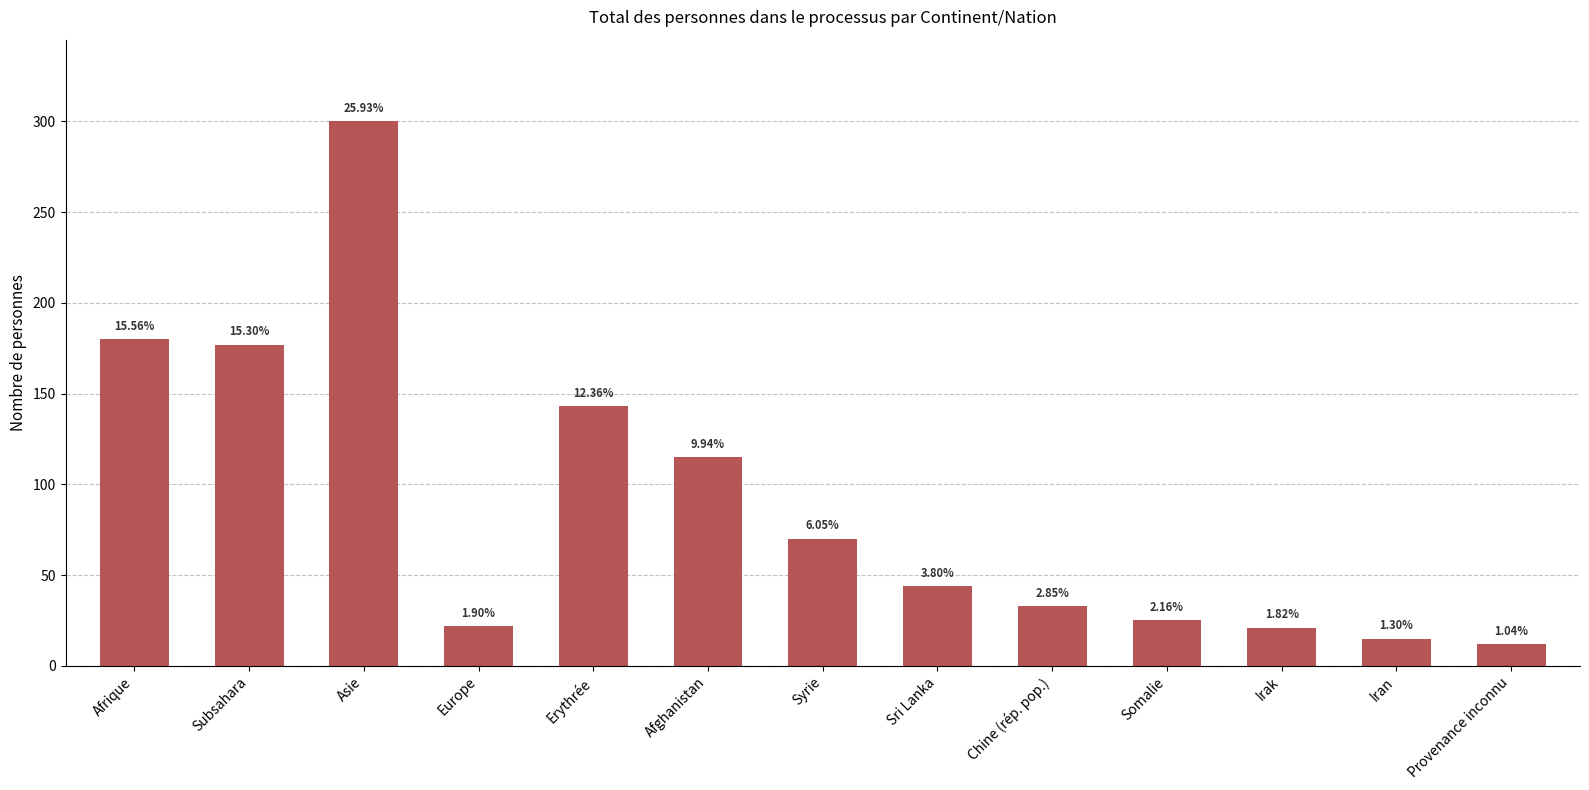

How many bars are there in total?

13